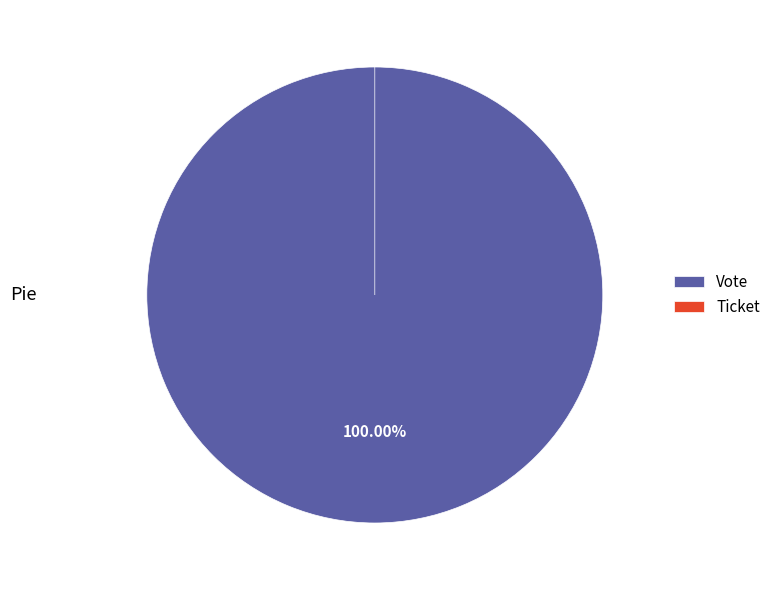

How many slices are in this pie chart?

2